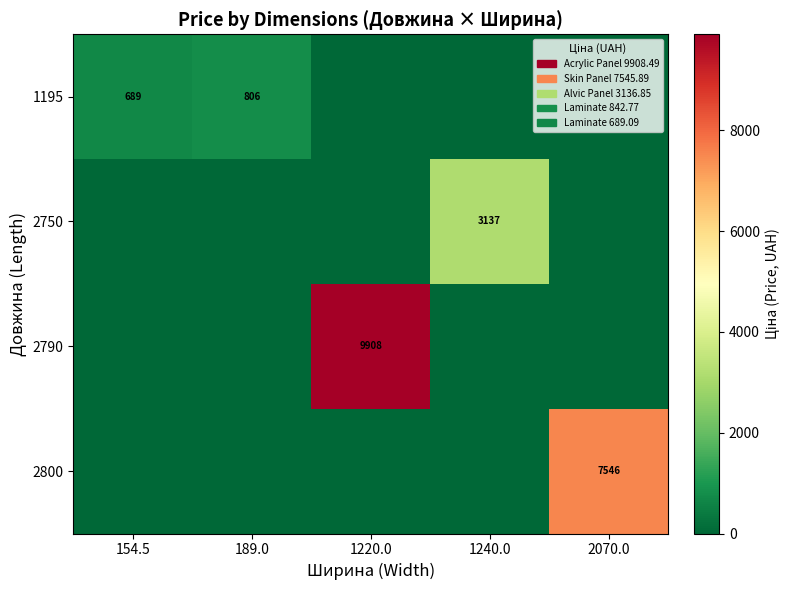

True or false: 2750 has a value of 5493 at 1240.0.

False